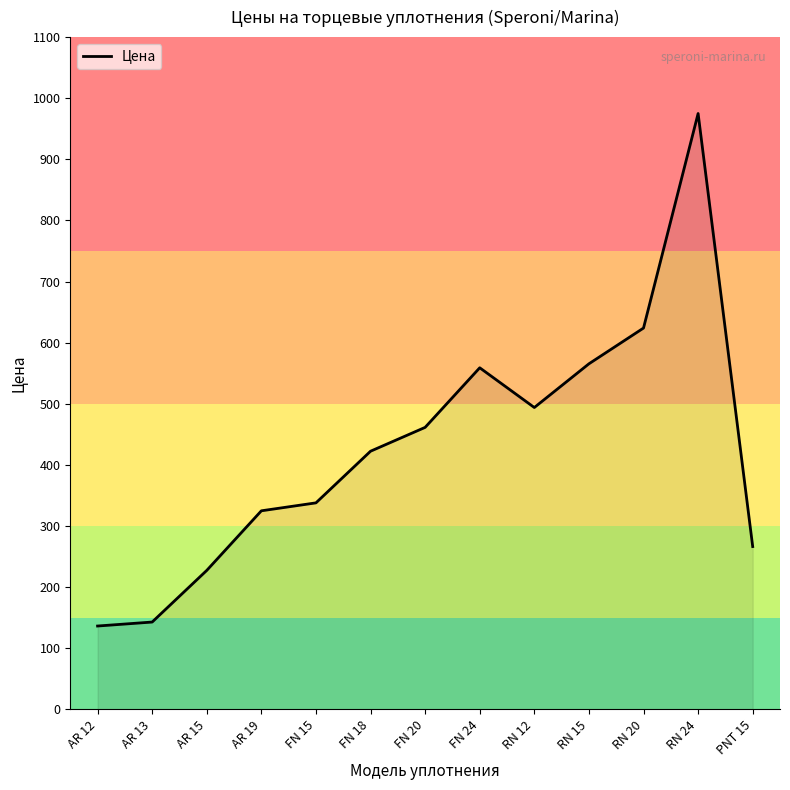

Between FN 20 and AR 12, which is larger?

FN 20